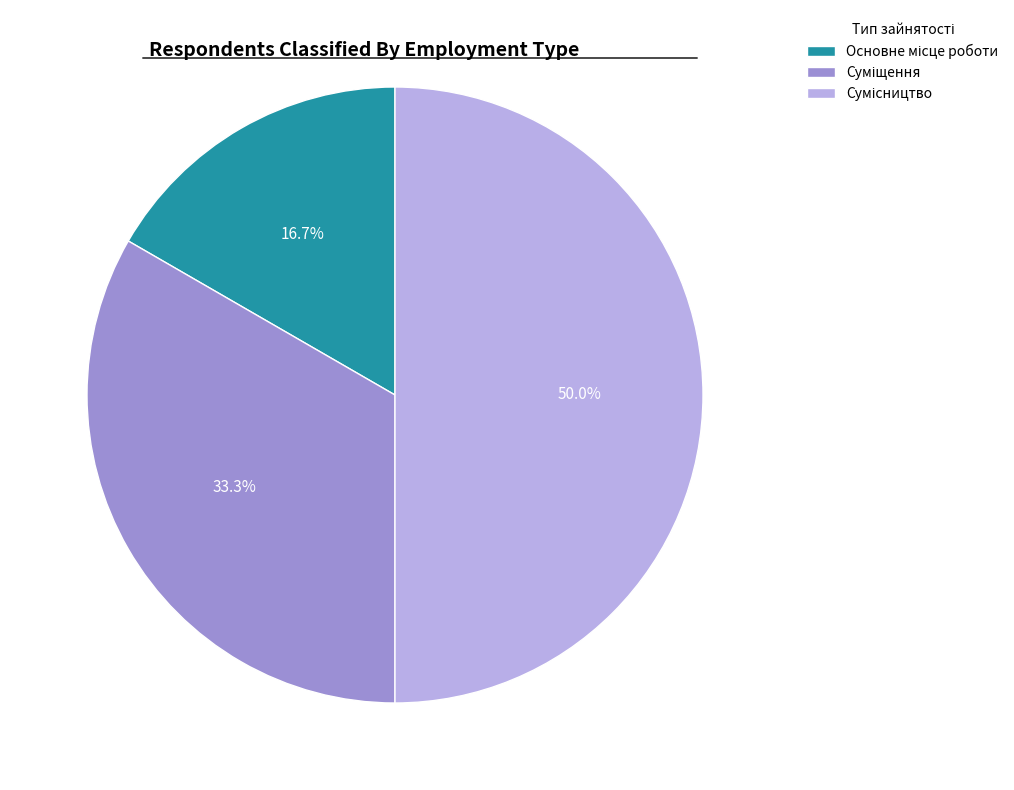

How many segments does this pie chart have?

3